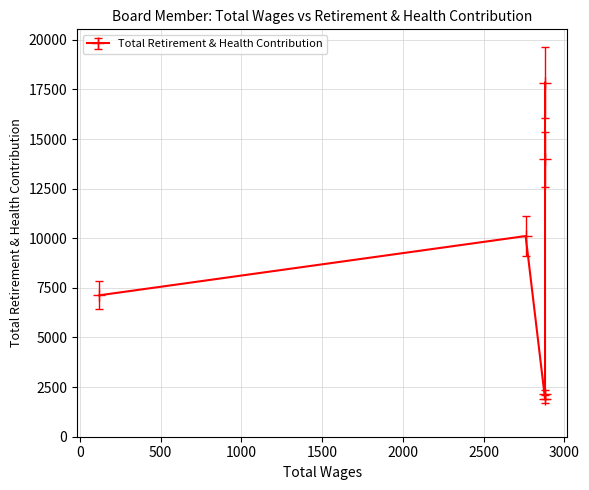

How many points are lower than both their immediate neighbors (excluding endpoints)?

1